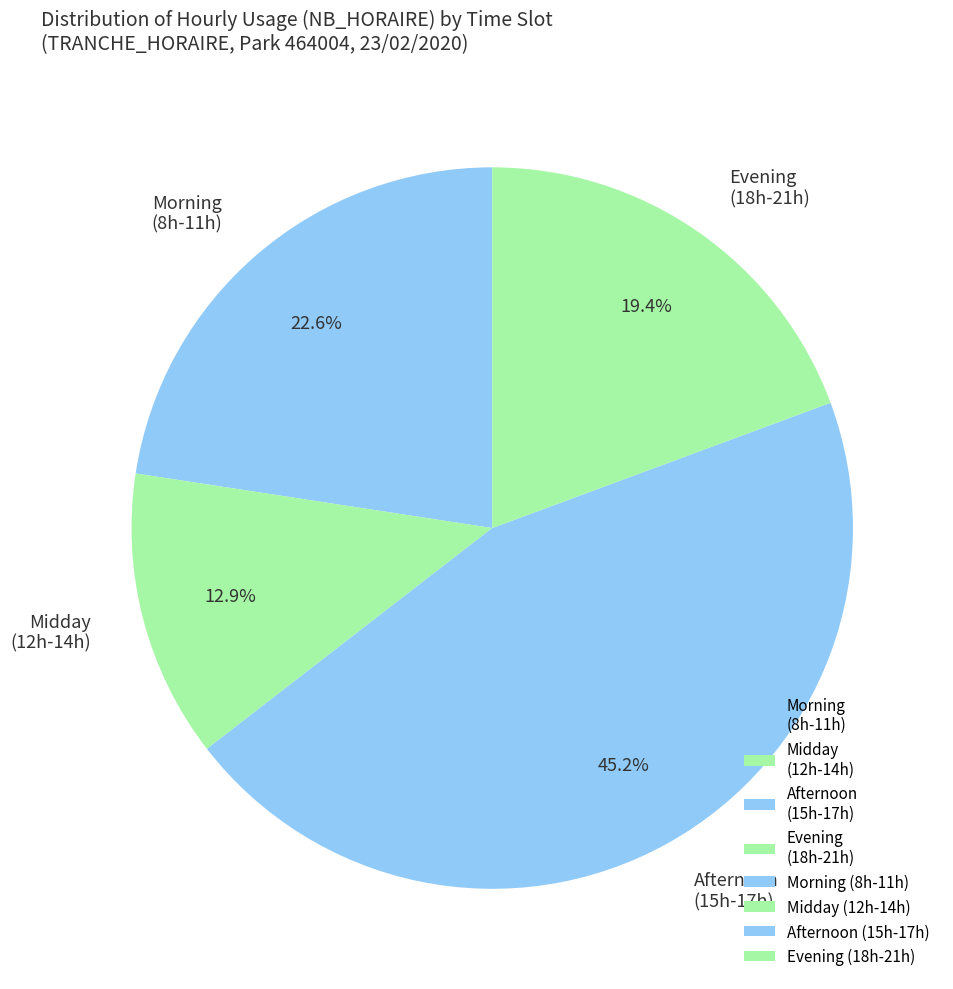

Which slice is the largest?

Afternoon (15h-17h)